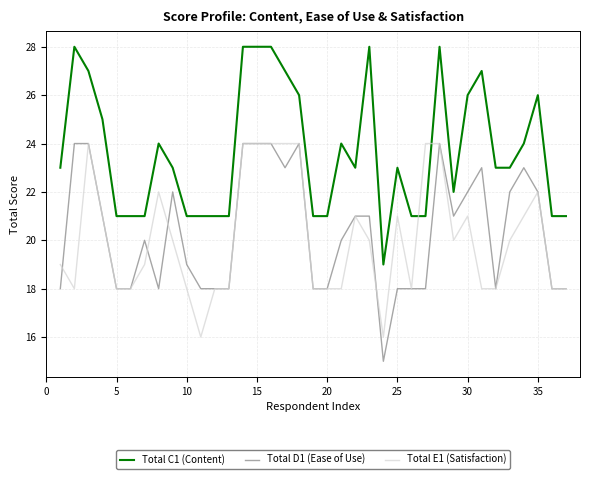

What is the difference between the second highest and minimum values in the Total E1 (Satisfaction) series?

8